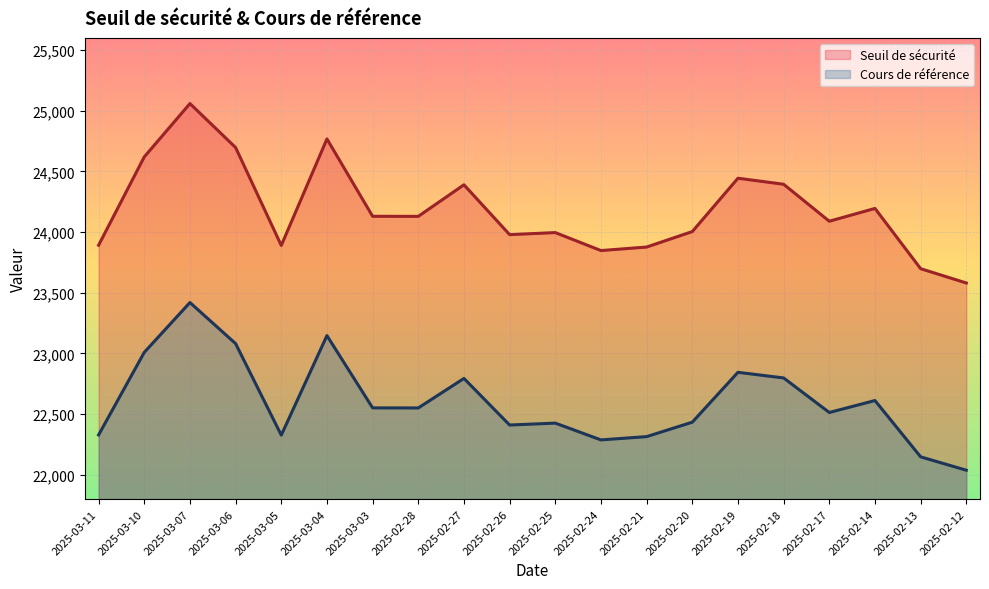

What is the total value across all series at 2025-02-25?

46421.7